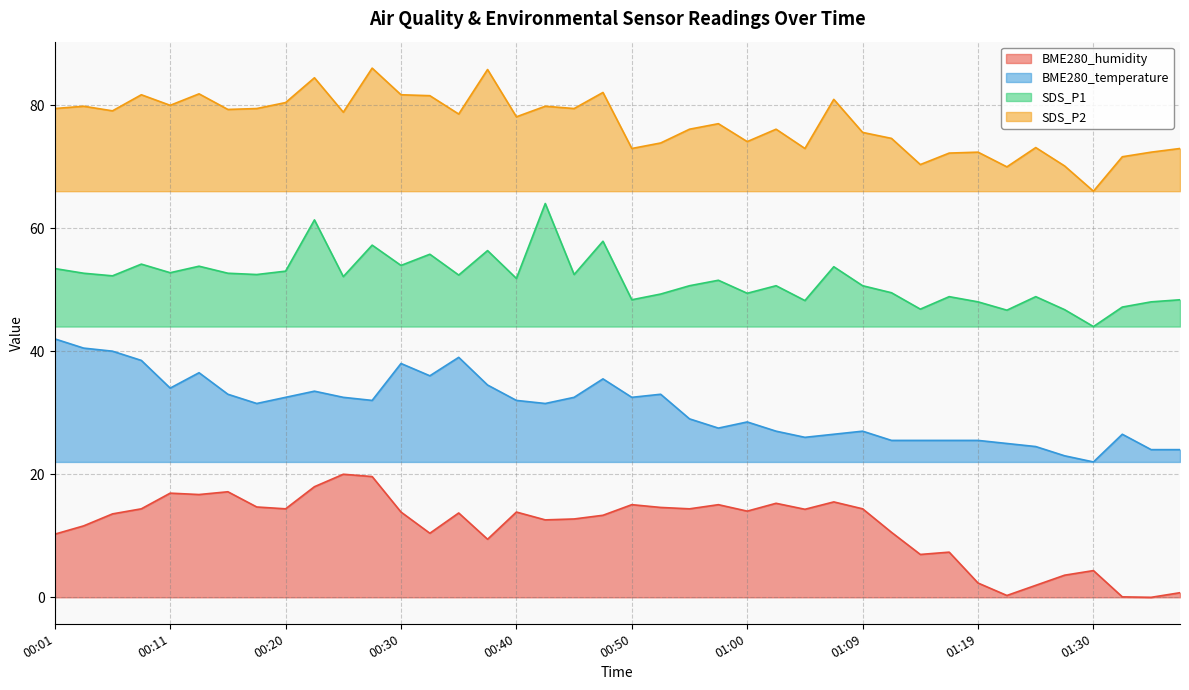

What is the maximum value for SDS_P1?

64.0